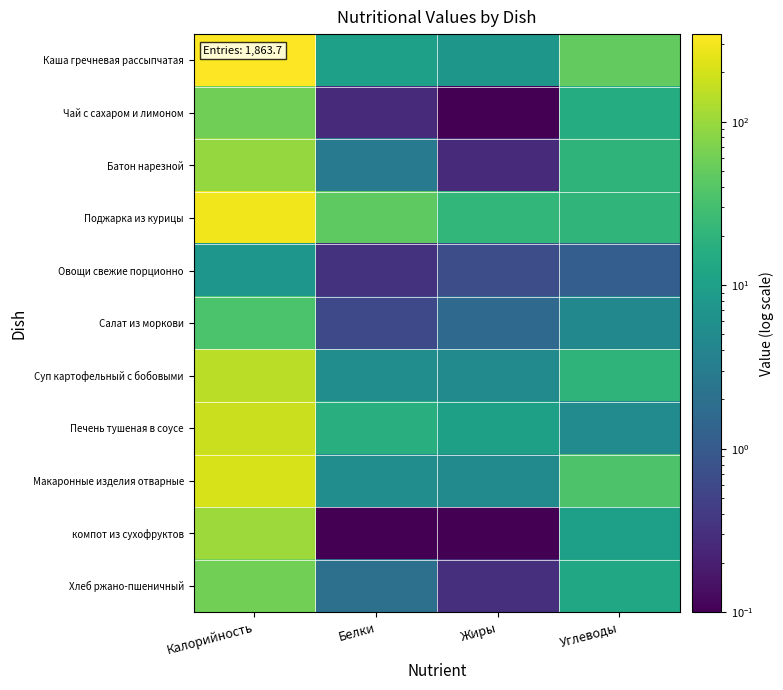

How many data points does each series have?

4